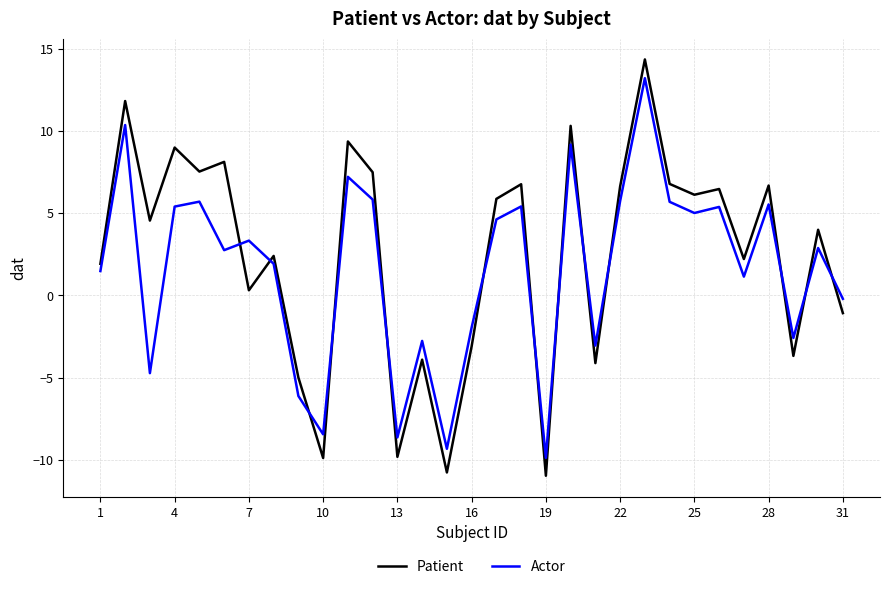

Which series has the largest range (max minus min)?

Patient